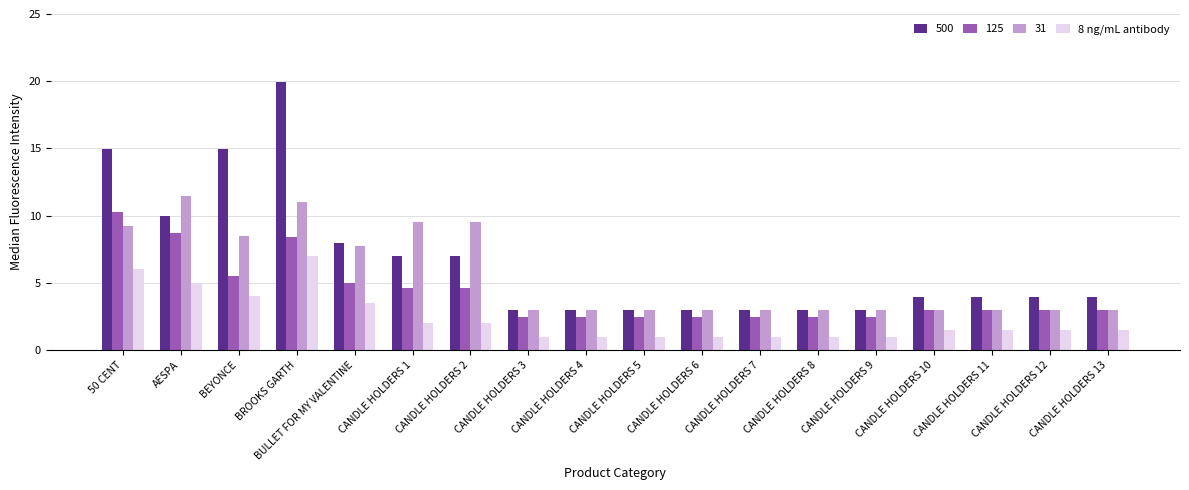

What is the difference between the highest and lowest values at CANDLE HOLDERS 7?

2.0